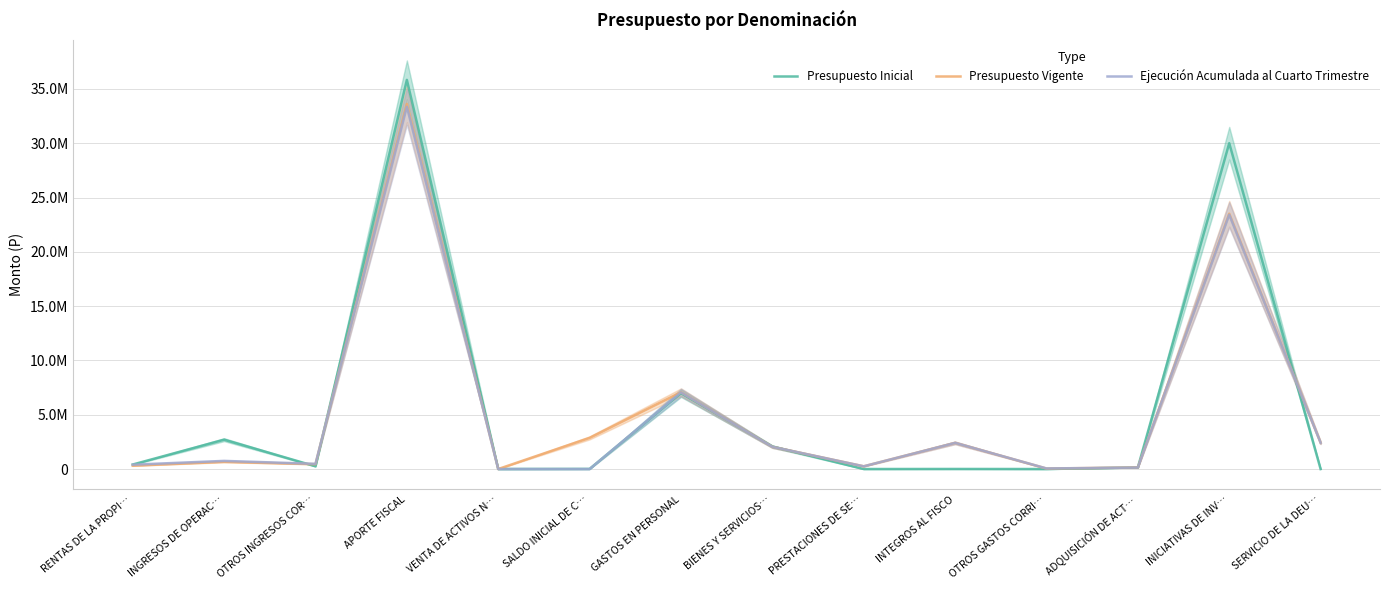

Does the chart display data point markers on the line(s)?

No